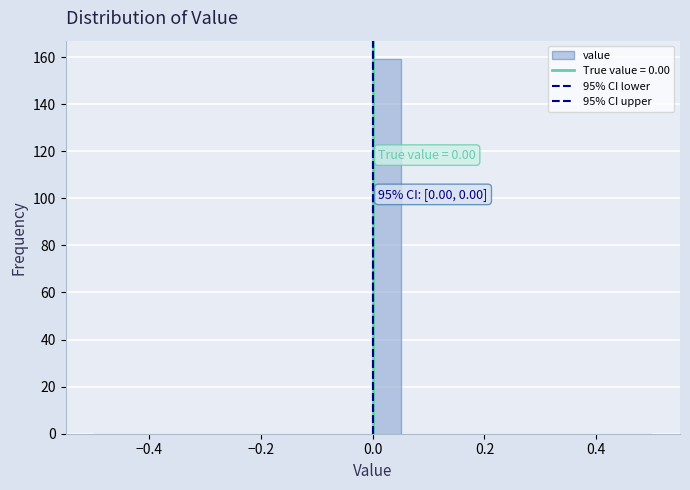

Read against the x-axis, roughly where is the centre of the tallest bar?

0.02